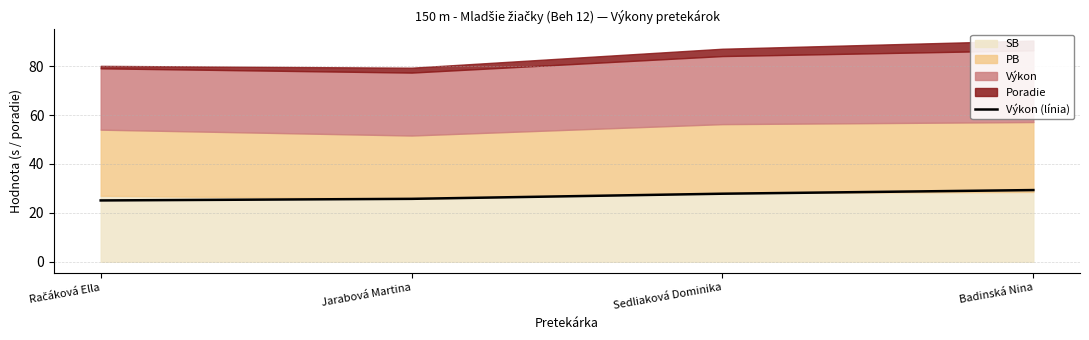

What is the smallest value displayed?

25.1